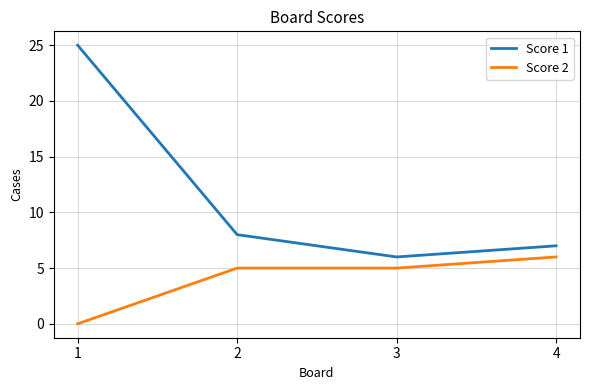

What value does the Score 2 series have at 2?

5